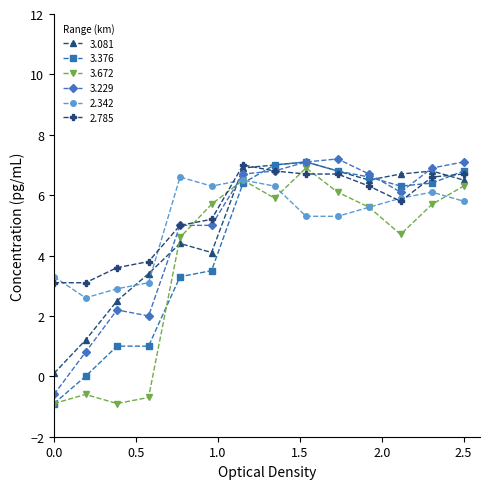

What is the average value of the 3.081 series?

5.0